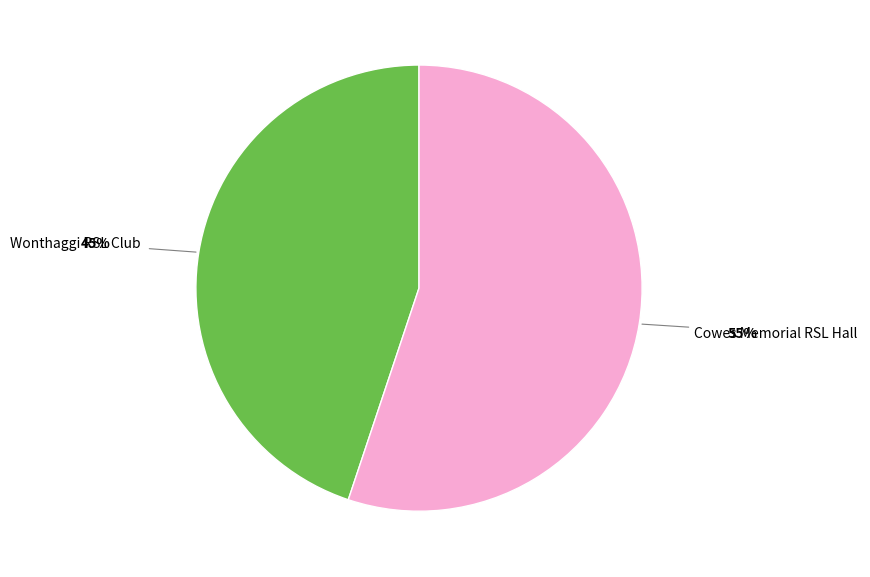

Is there any slice that represents more than half of the pie?

Yes